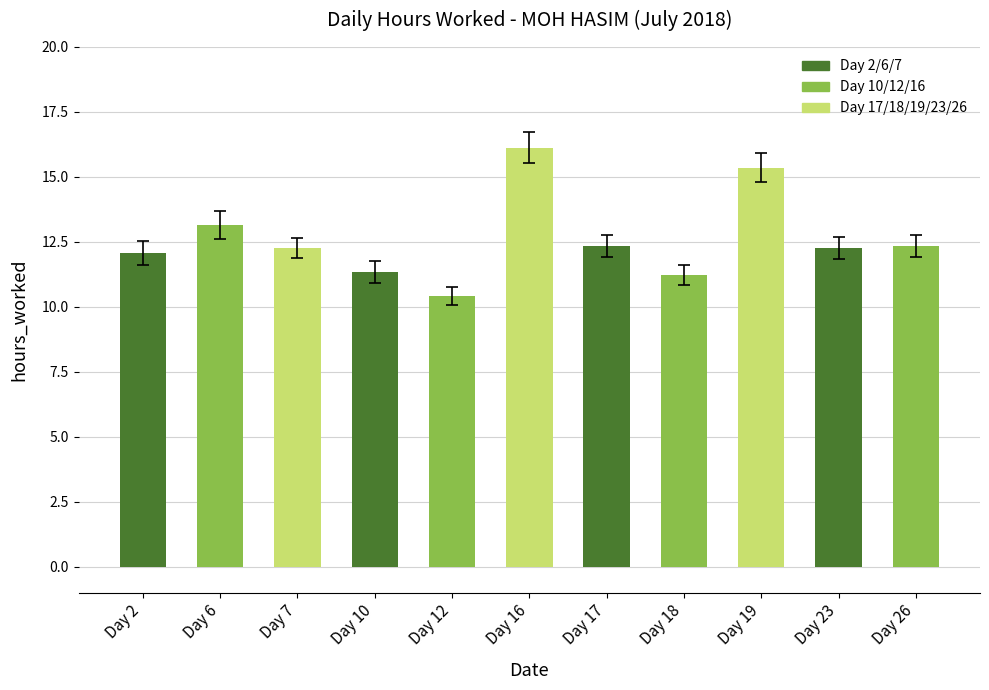

What is the ratio of the value at Day 17 to the value at Day 26?

1.0